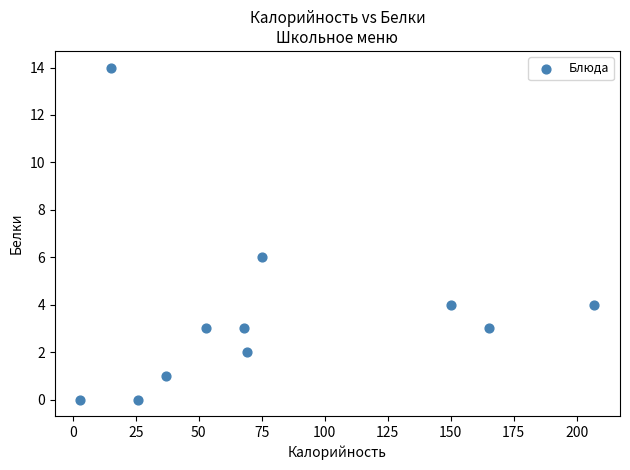

What Y value in the scatter plot is closest to 7?

6